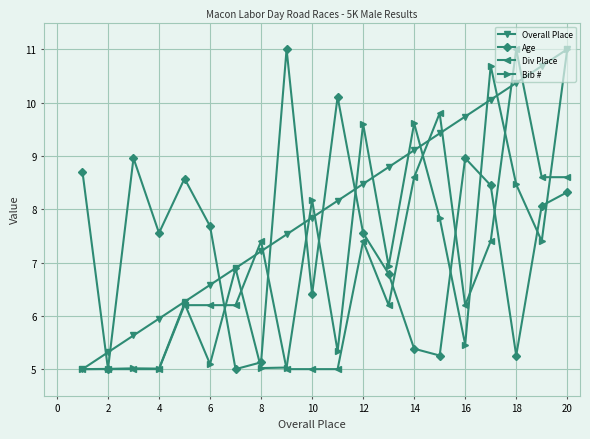

What are all the series names shown in the legend?

Overall Place, Age, Div Place, Bib #